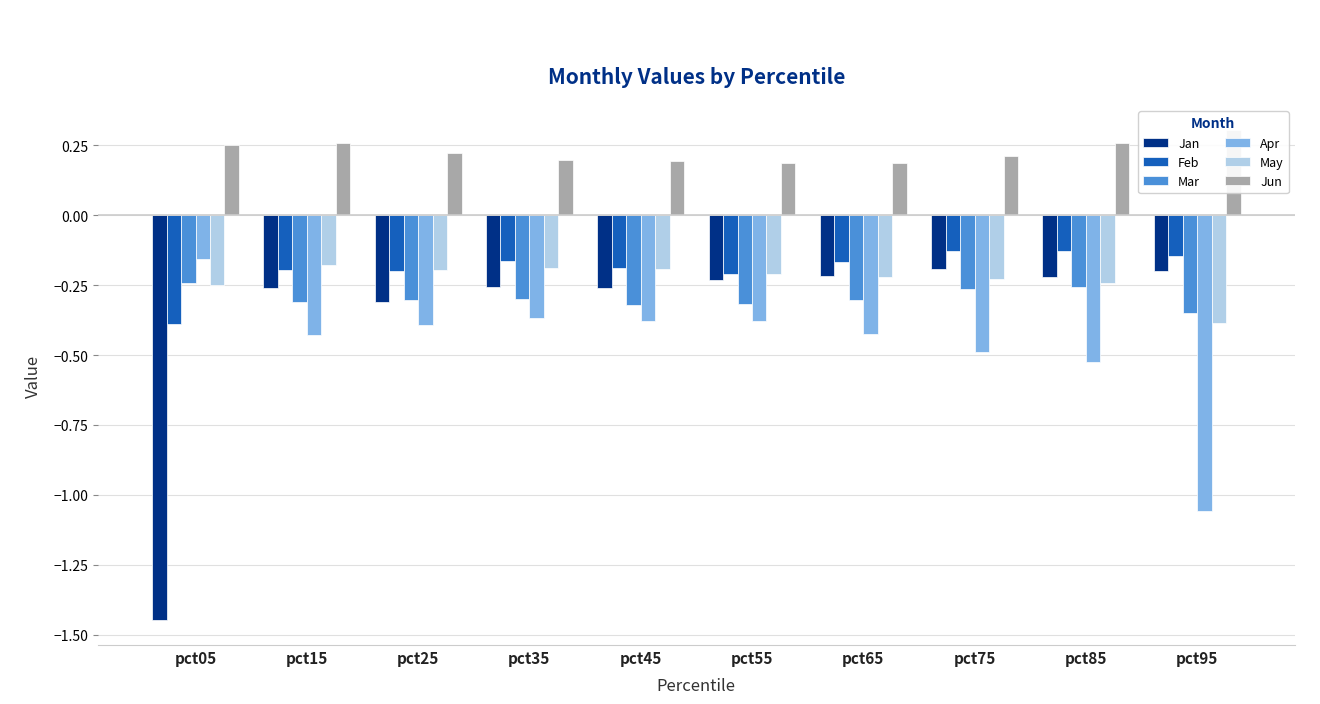

Which category has the lowest value in the Mar series?

pct95